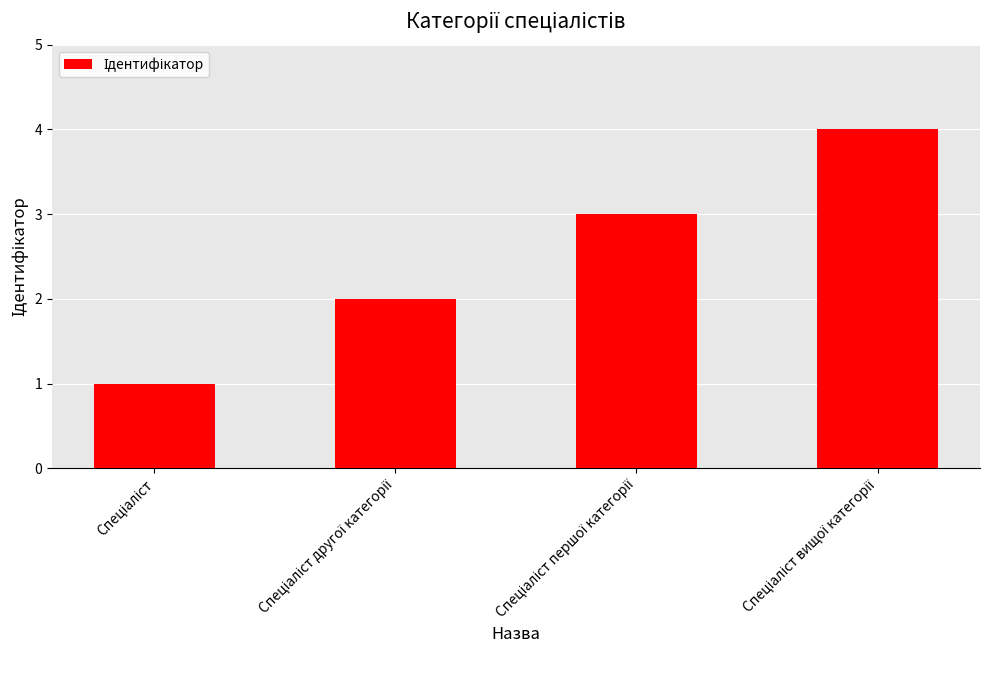

What is the difference between the maximum and minimum values?

3